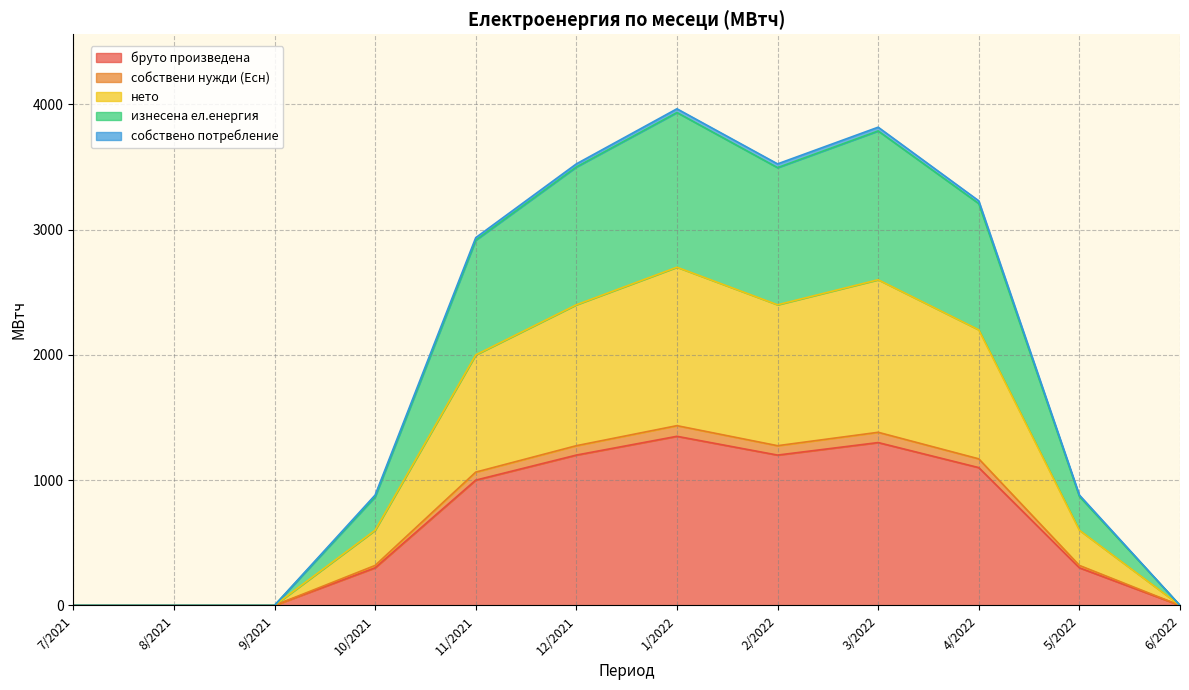

What is the label of the 3rd point from the left?

9/2021